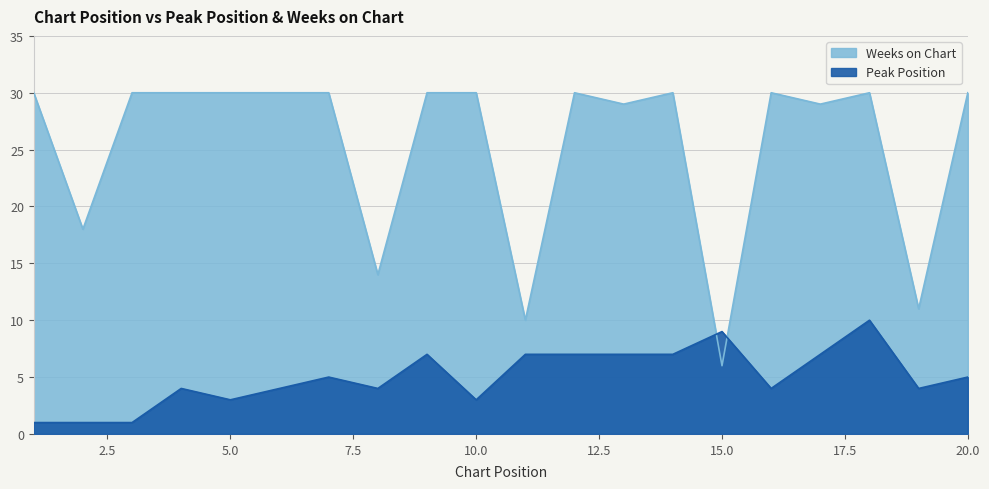

Count the number of data series in this chart.

2